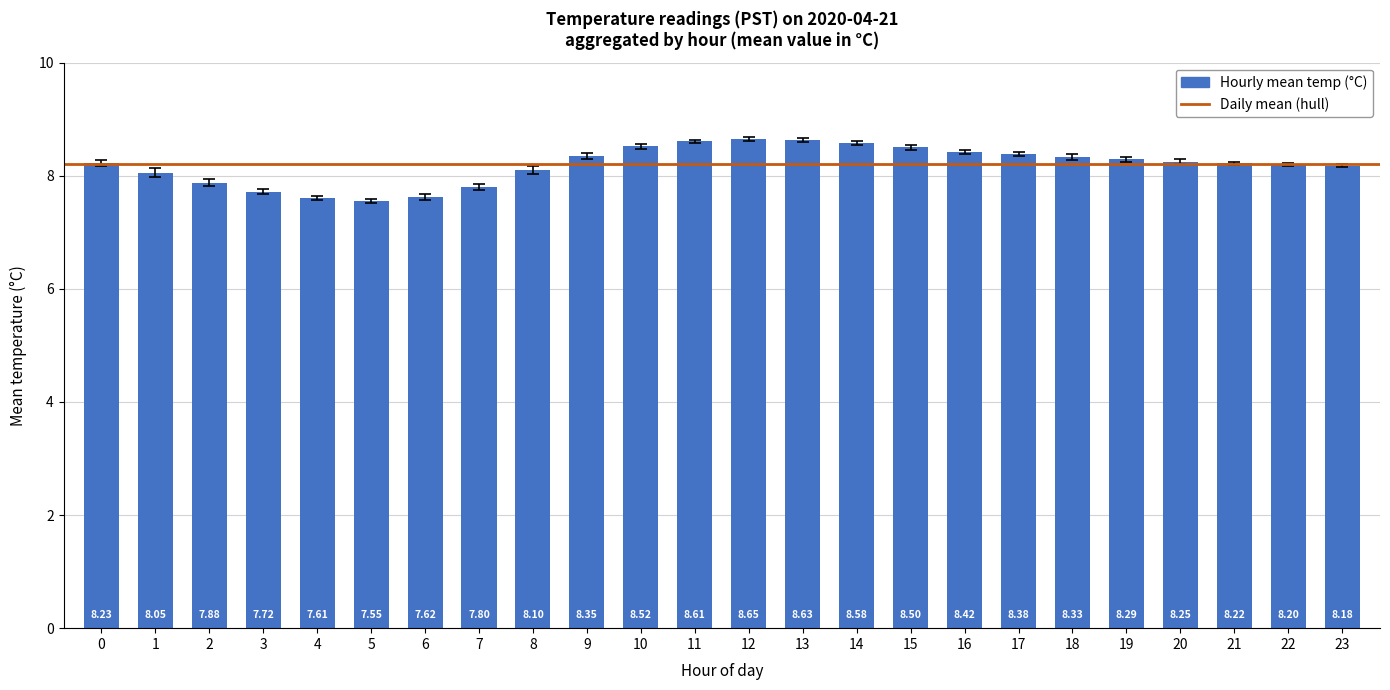

What is the average value?

8.2